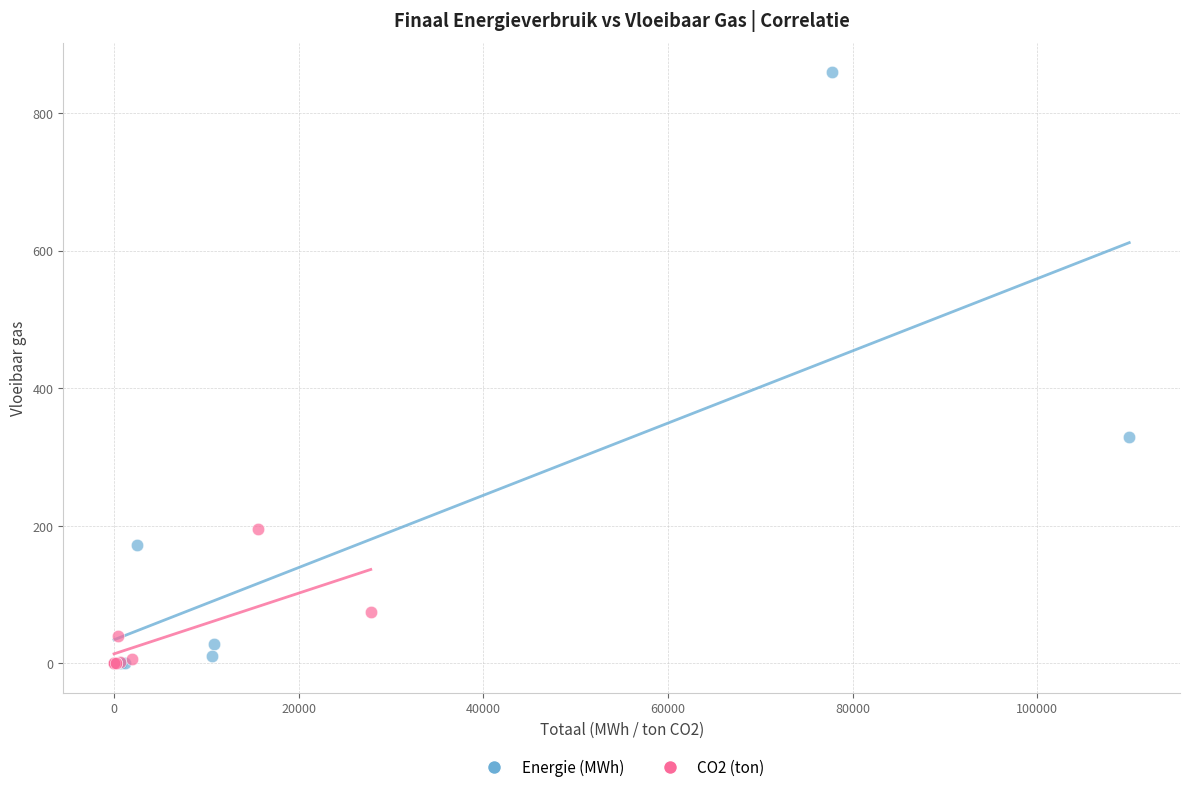

Which series reaches the maximum Y coordinate?

Energie (MWh)